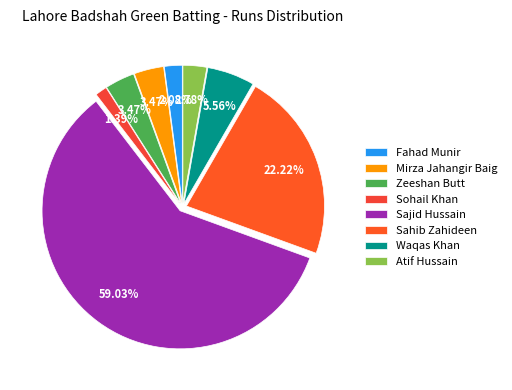

Is it true that Sajid Hussain is 59% of the pie?

True